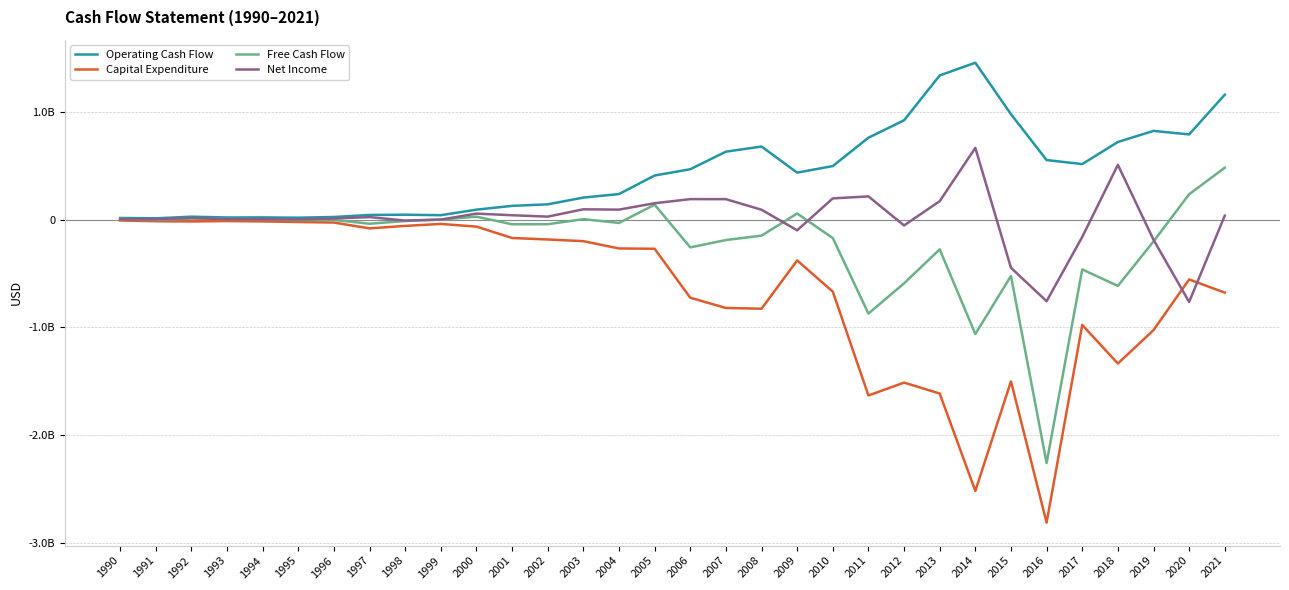

Where do Net Income and Free Cash Flow first cross each other?

1990 and 1991